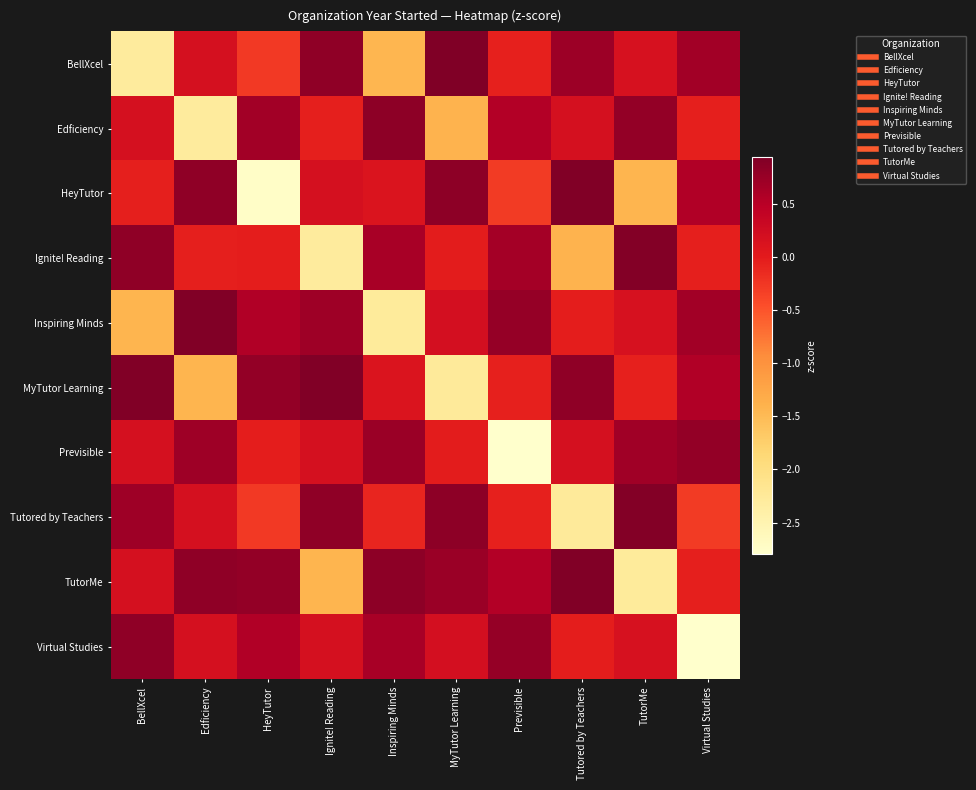

What is the smallest value displayed?

-2.8